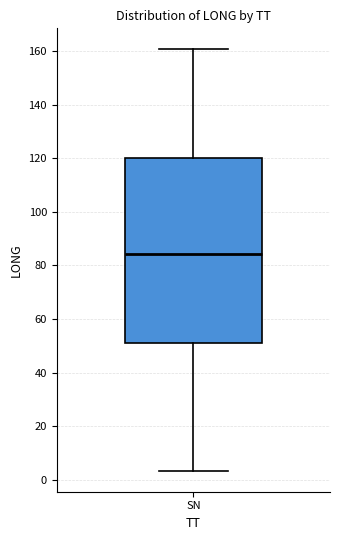

Where does the lower whisker of the box for SN end on the y-axis? The values are not printed on the chart, so give them approximately, as read against the axis.

4